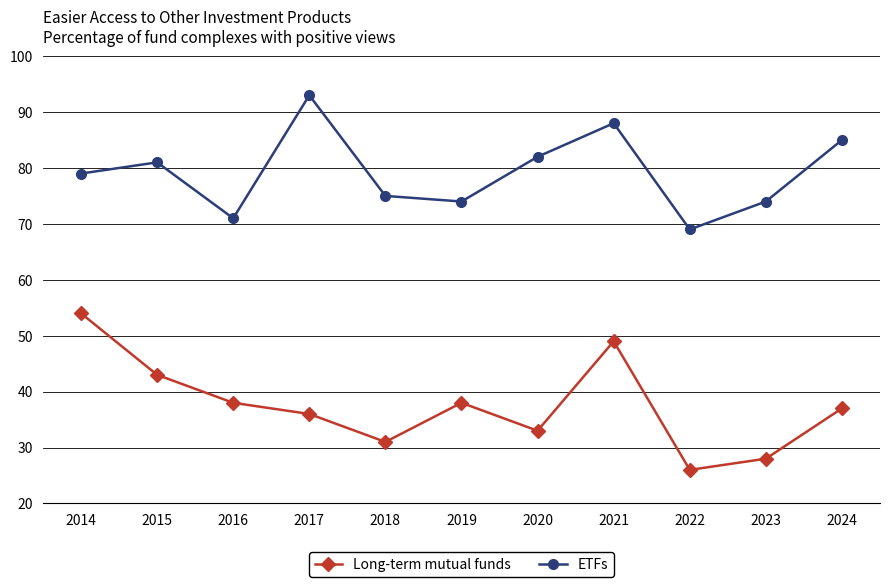

Reading left to right, list all the values displayed in this chart.

Long-term mutual funds: 54	43	38	36	31	38	33	49	26	28	37
ETFs: 79	81	71	93	75	74	82	88	69	74	85